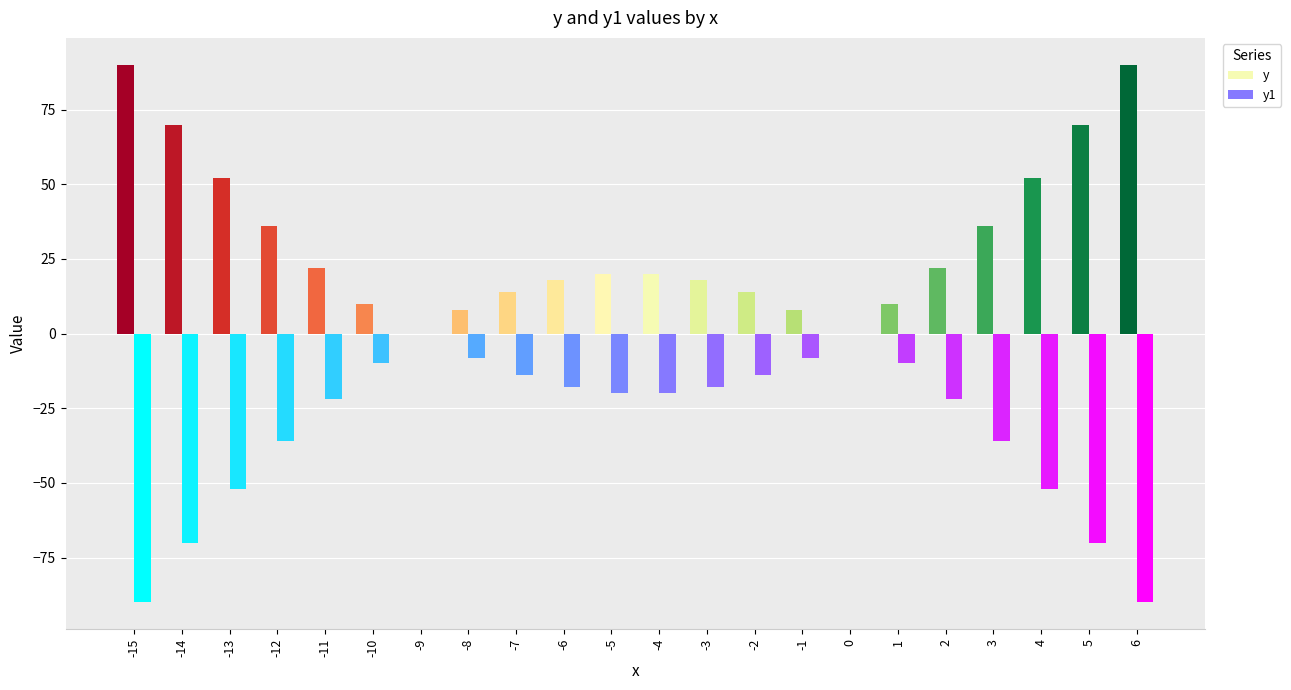

Which series has the largest total across all categories?

y